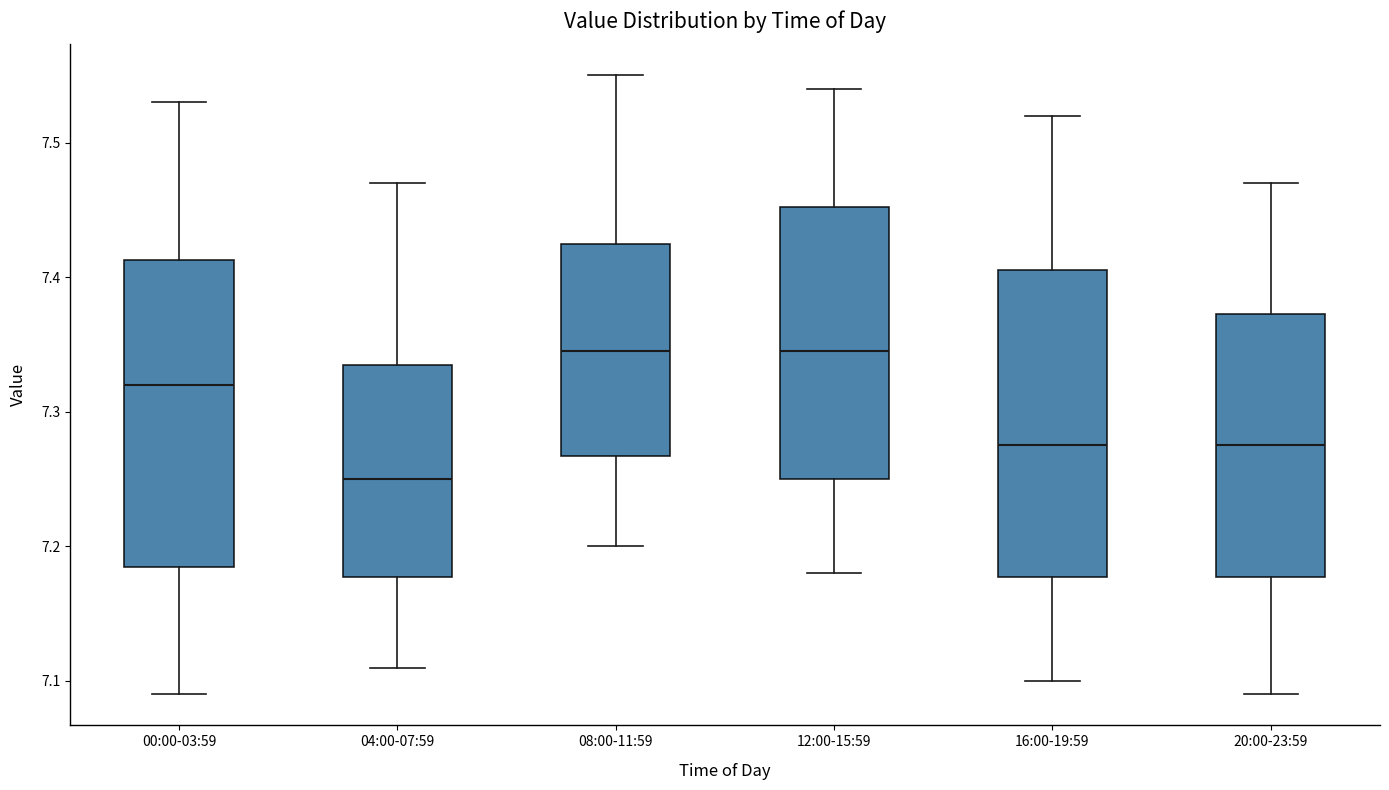

Reading left to right, transcribe this box plot: for each box, give where its median line is, the range the box spans, and where its two whiskers end, as read against the y-axis. The values are not printed on the chart, so give them approximately, as read against the axis.

00:00-03:59: median 7.32, box 7.19 to 7.41, whiskers 7.09 to 7.53
04:00-07:59: median 7.25, box 7.18 to 7.34, whiskers 7.11 to 7.47
08:00-11:59: median 7.35, box 7.27 to 7.43, whiskers 7.20 to 7.55
12:00-15:59: median 7.35, box 7.25 to 7.45, whiskers 7.18 to 7.54
16:00-19:59: median 7.28, box 7.18 to 7.41, whiskers 7.10 to 7.52
20:00-23:59: median 7.28, box 7.18 to 7.37, whiskers 7.09 to 7.47